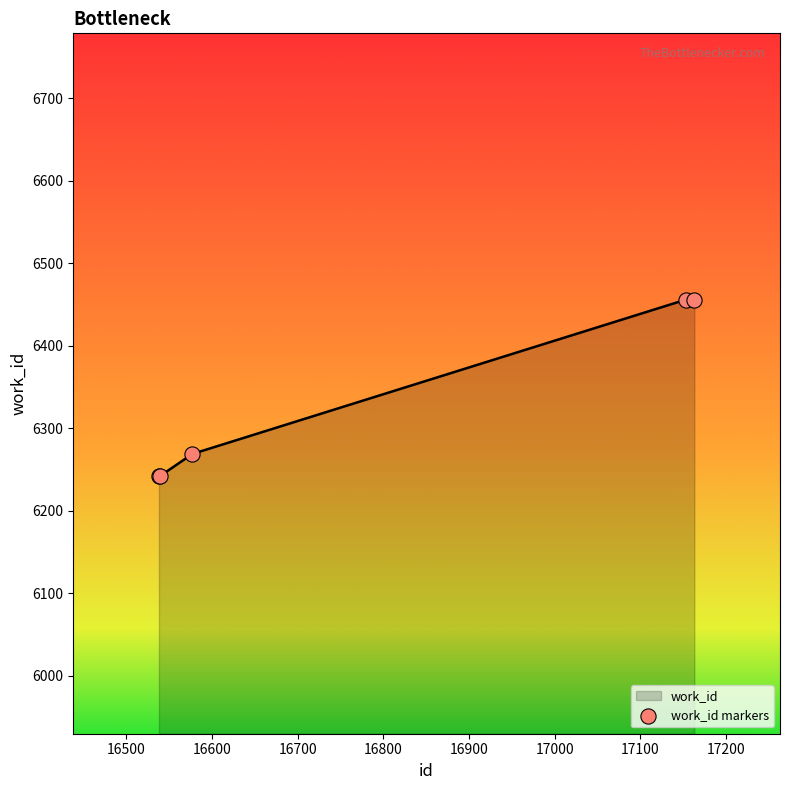

What is the average value?

6333